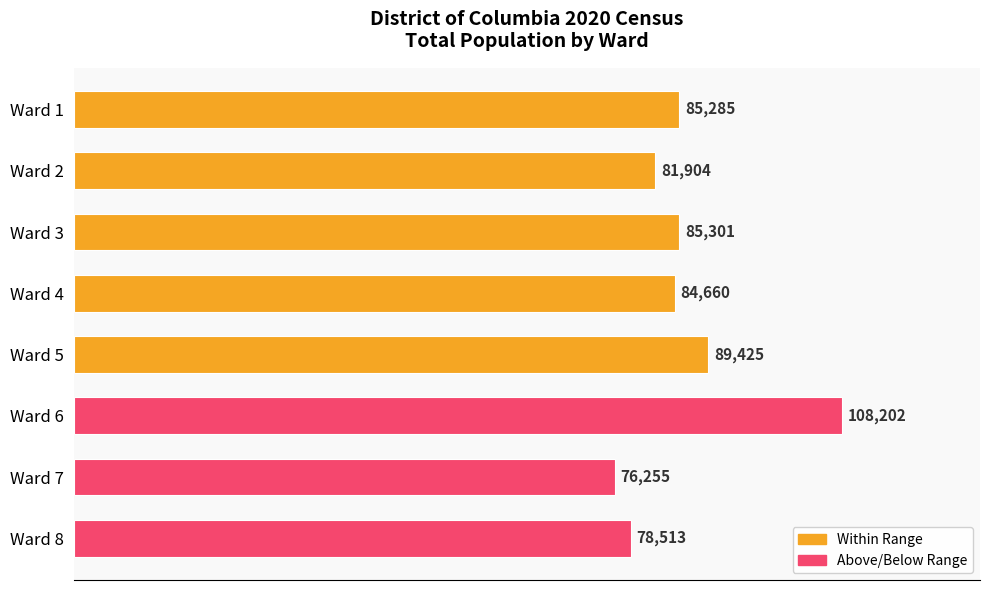

What is the change in value from Ward 4 to Ward 5?

+4765